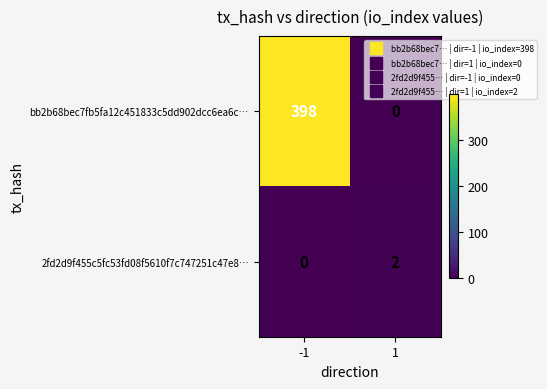

How many data points does each series have?

2